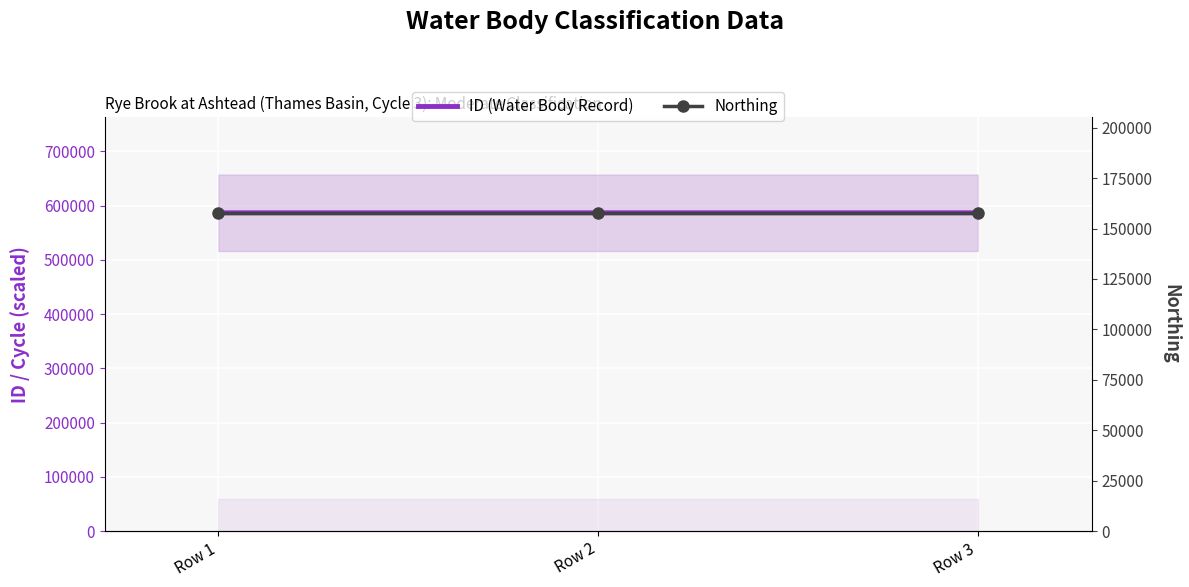

At which category is the sum across all series the highest?

Row 2